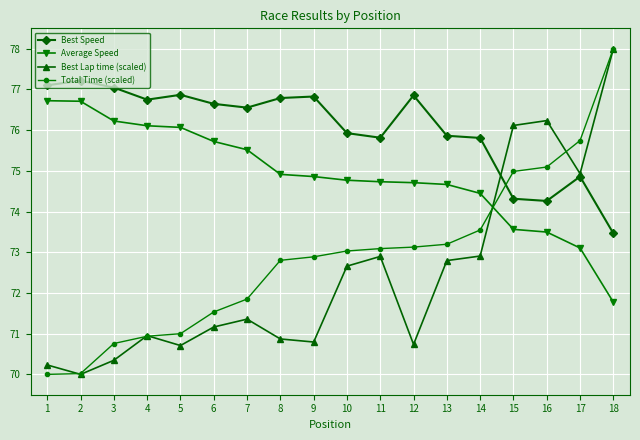

At which category is the sum across all series the highest?

18